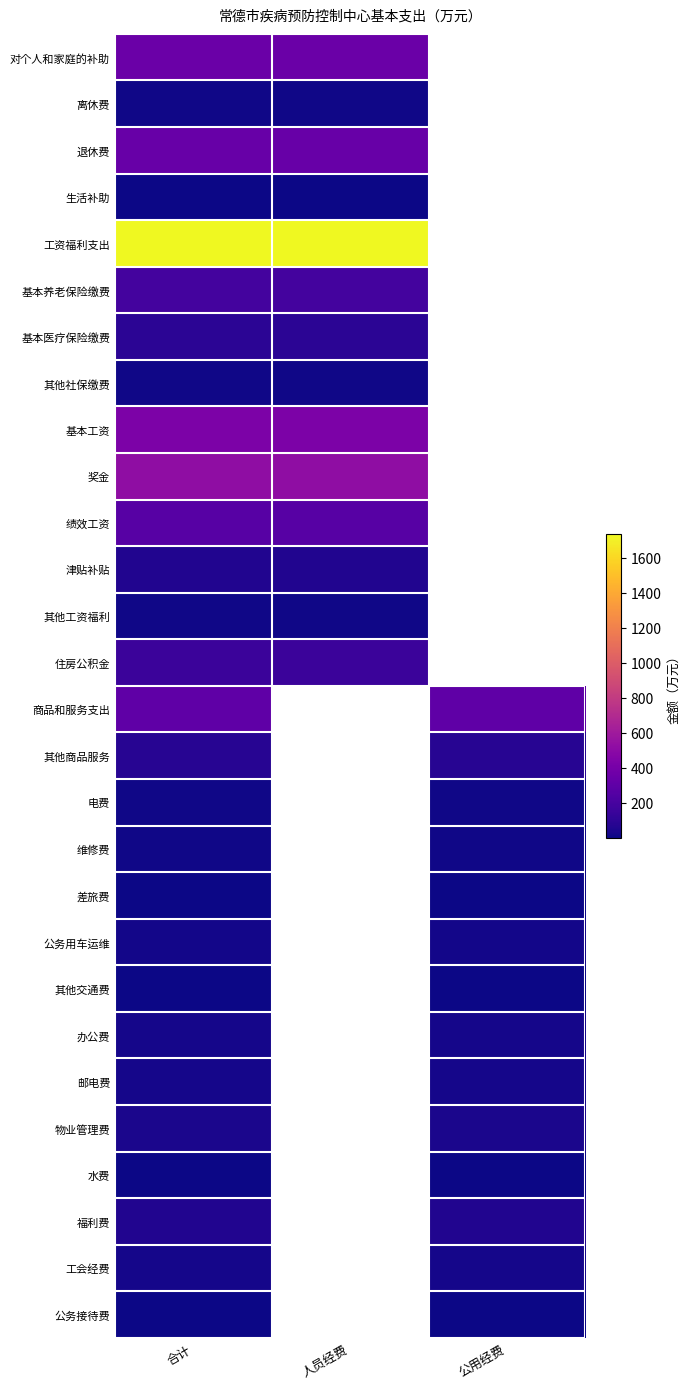

At which label is 其他社保缴费 closest to 10?

合计